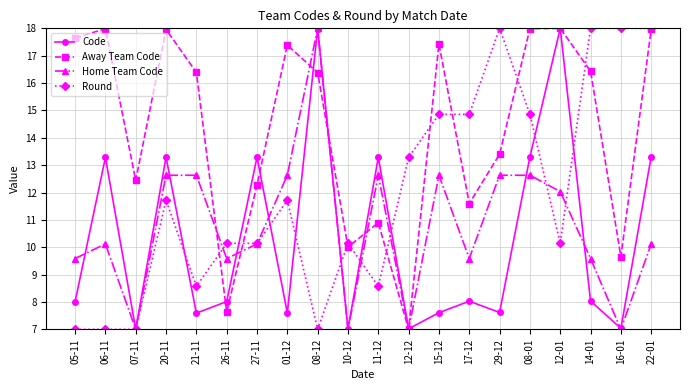

What position from the right is 22-01?

1